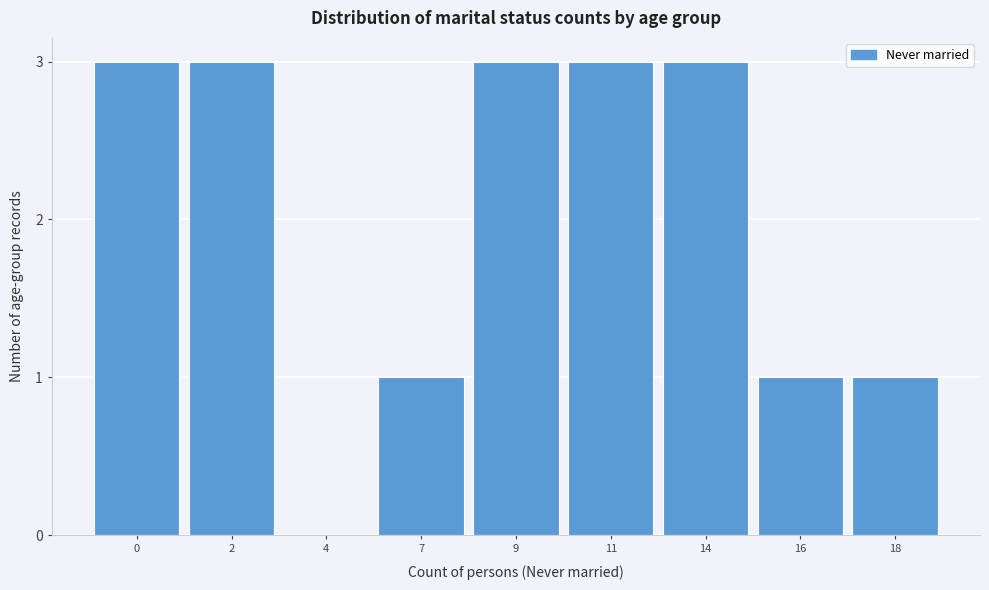

Reading left to right, extract all data points from this chart.

0=3	2=3	4=0	7=1	9=3	11=3	14=3	16=1	18=1